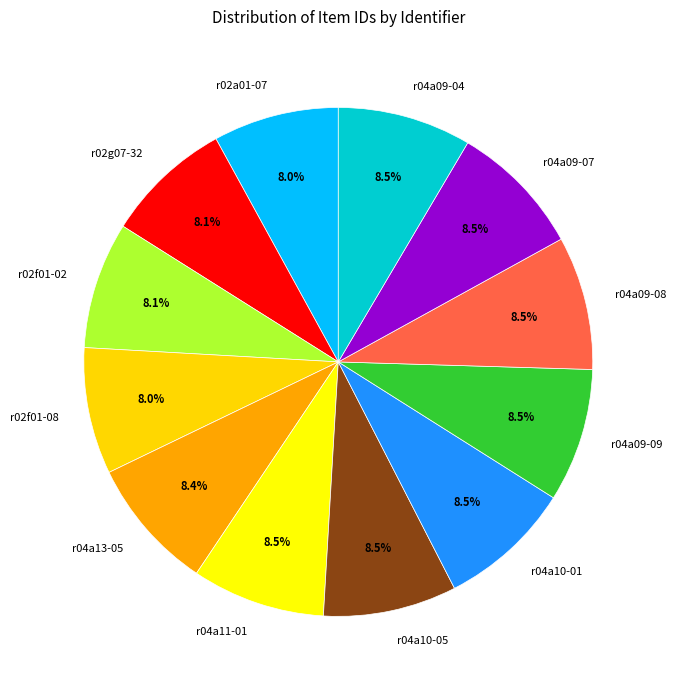

Does r02a01-07 represent more than half of the total?

No